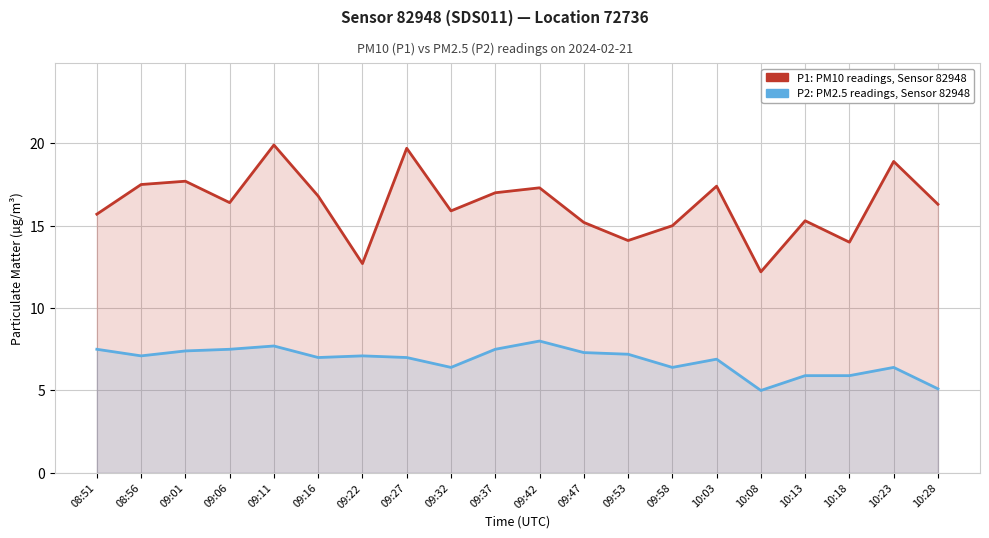

What value does the P2 (PM2.5) series have at 10:23?

6.4